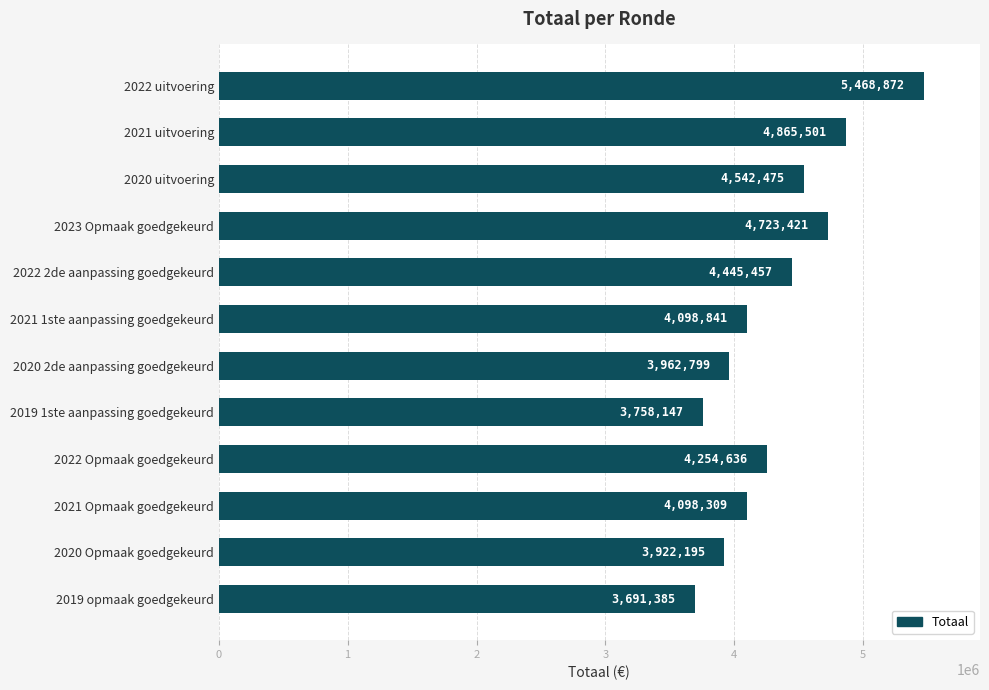

Reading top to bottom, list all the values displayed in this chart.

2022 uitvoering=5468872	2021 uitvoering=4865501	2020 uitvoering=4542475	2023 Opmaak goedgekeurd=4723421	2022 2de aanpassing goedgekeurd=4445457	2021 1ste aanpassing goedgekeurd=4098841	2020 2de aanpassing goedgekeurd=3962799	2019 1ste aanpassing goedgekeurd=3758147	2022 Opmaak goedgekeurd=4254636	2021 Opmaak goedgekeurd=4098309	2020 Opmaak goedgekeurd=3922195	2019 opmaak goedgekeurd=3691385